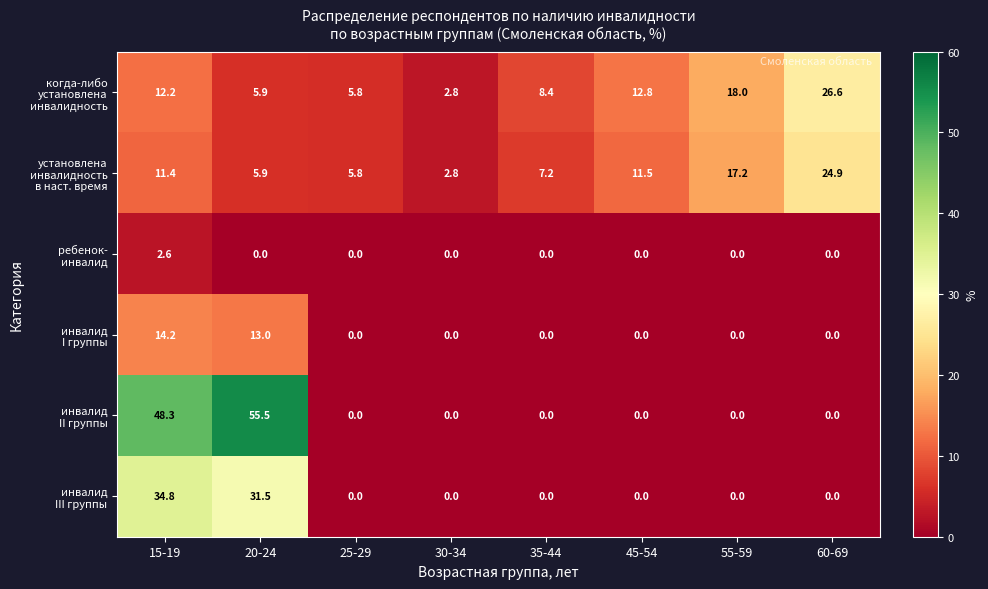

What is the total value across all series at 30-34?

5.6